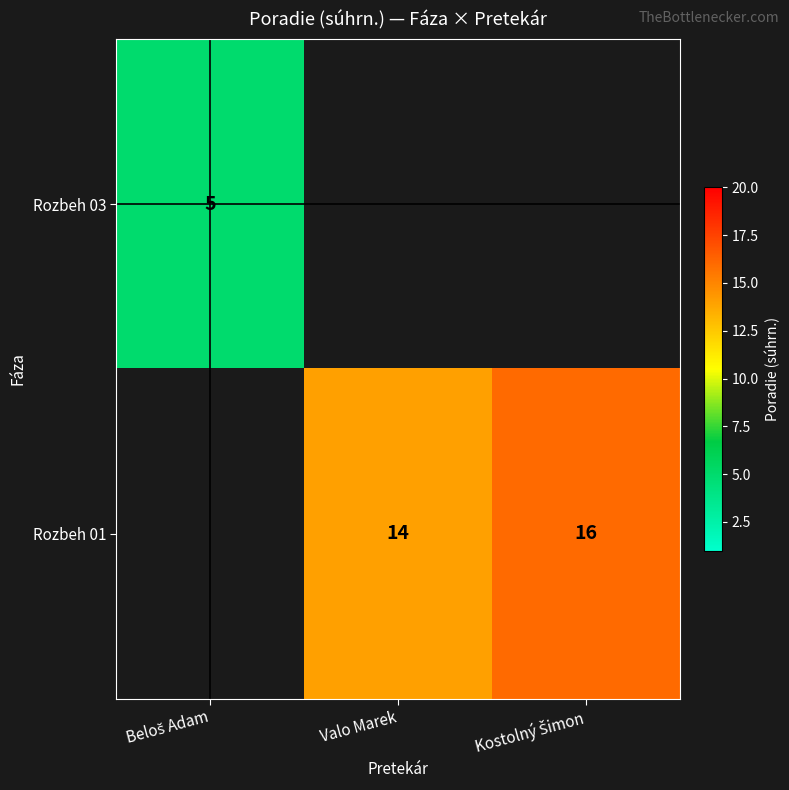

Rank the series by their maximum value, from lowest to highest.

Rozbeh 03, Rozbeh 01